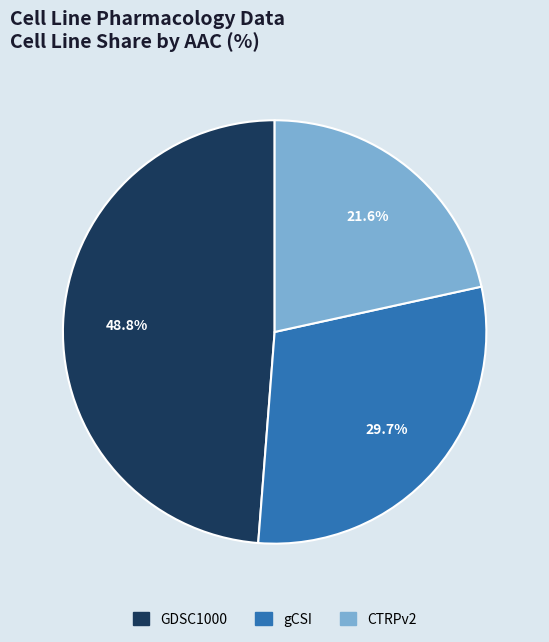

How many segments does this pie chart have?

3